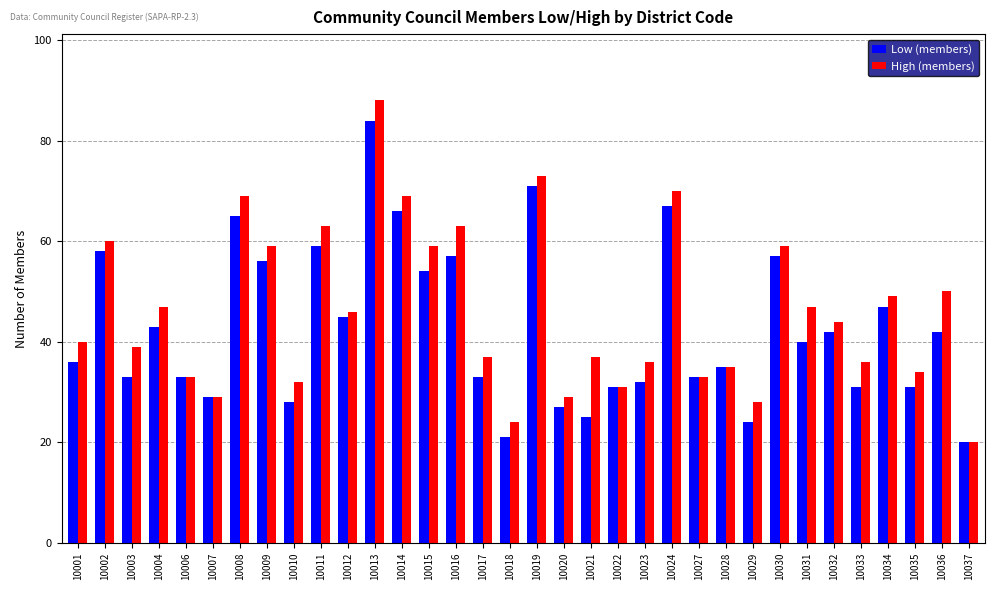

How many data points does each series have?

34